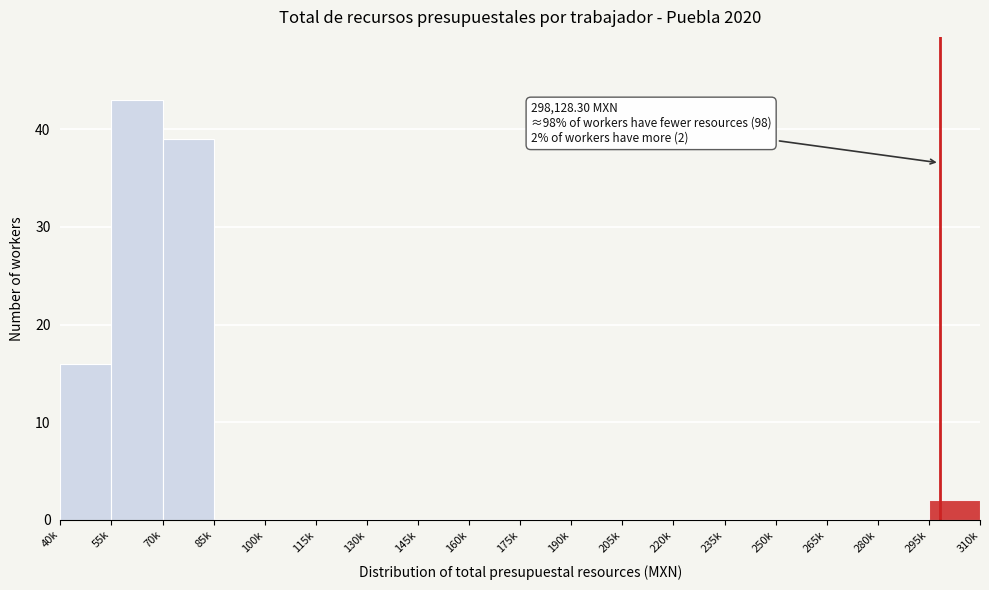

True or false: the data shows 0 at 175k.

True